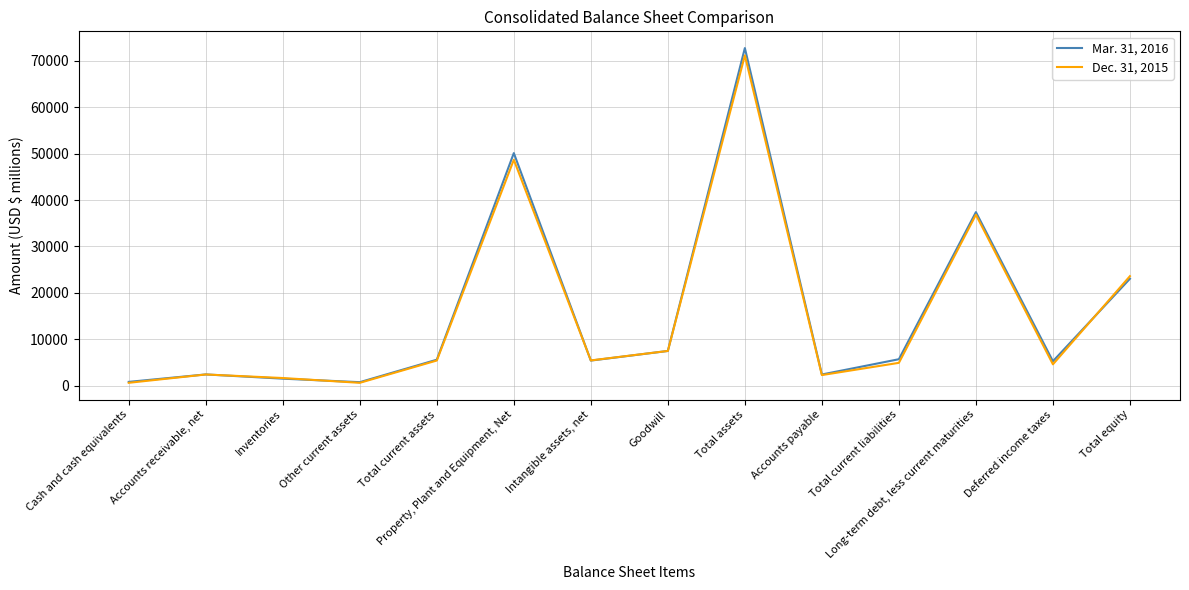

True or false: Mar. 31, 2016 has a value of 1499 at Inventories.

True